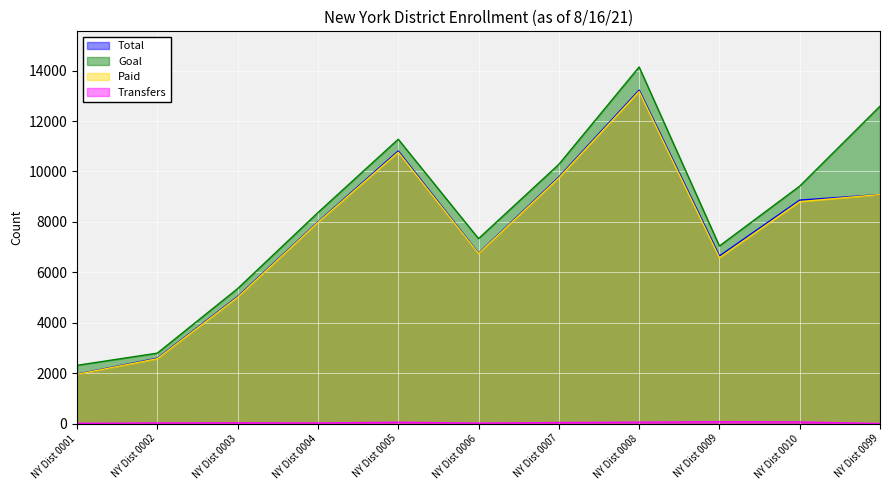

What is the difference between the maximum and minimum values in the Paid series?

11223